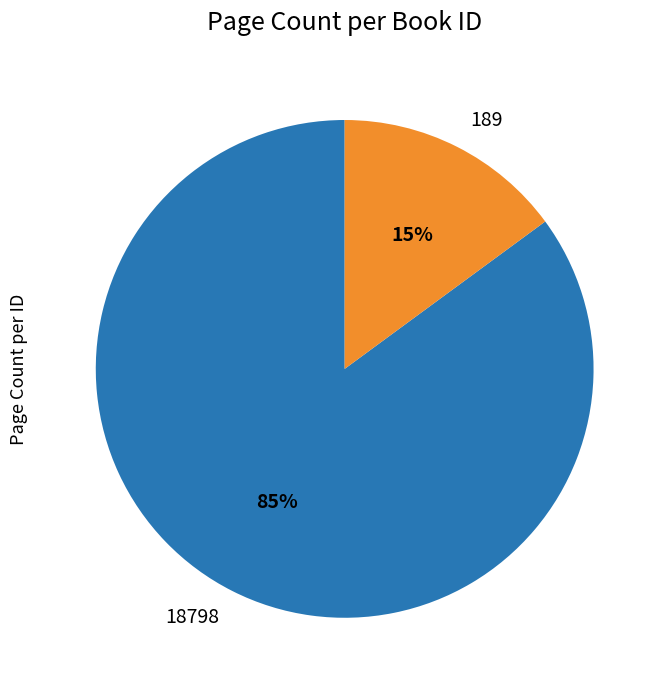

To the nearest percent, what portion does 18798 represent?

85%